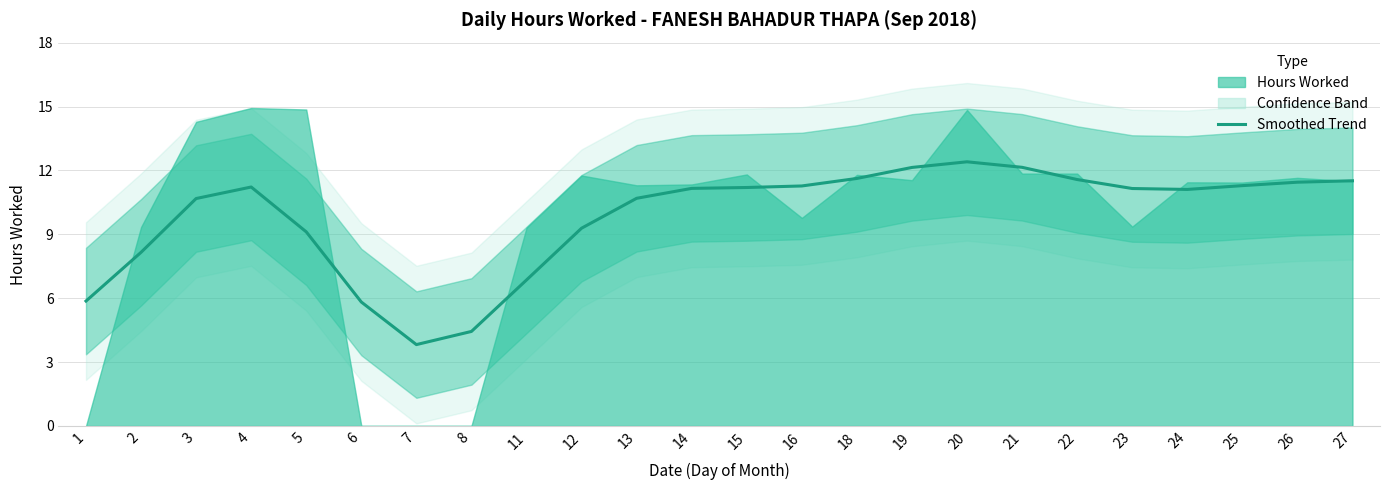

Which has a higher value, 16 or 11?

16